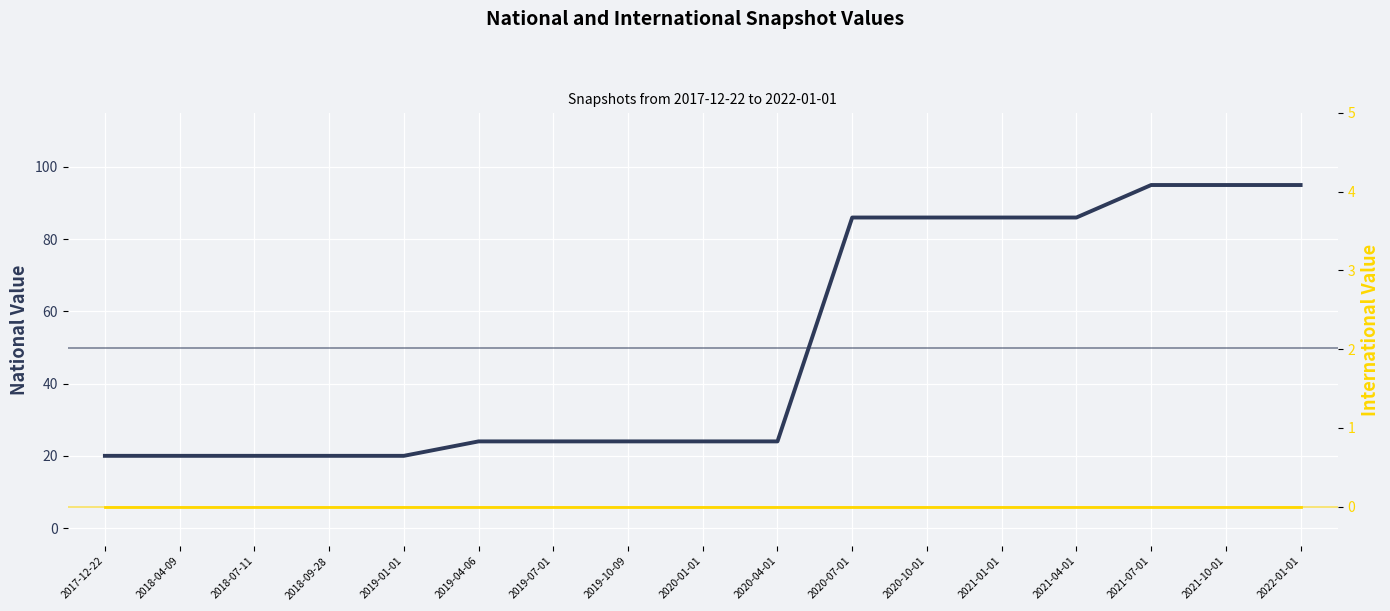

How many values in the national series exceed 24?

7